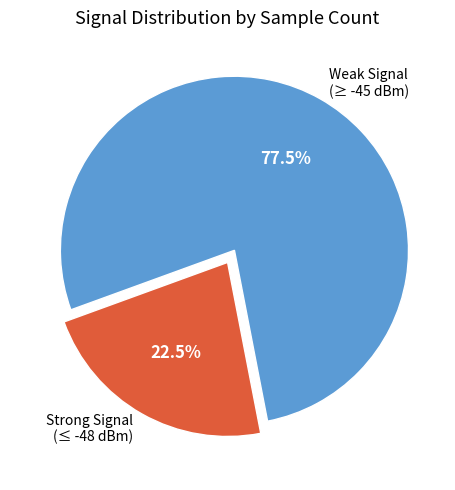

Approximately how many times larger is the value at Strong Signal (≤ -48 dBm) compared to Weak Signal (≥ -45 dBm)?

0.3